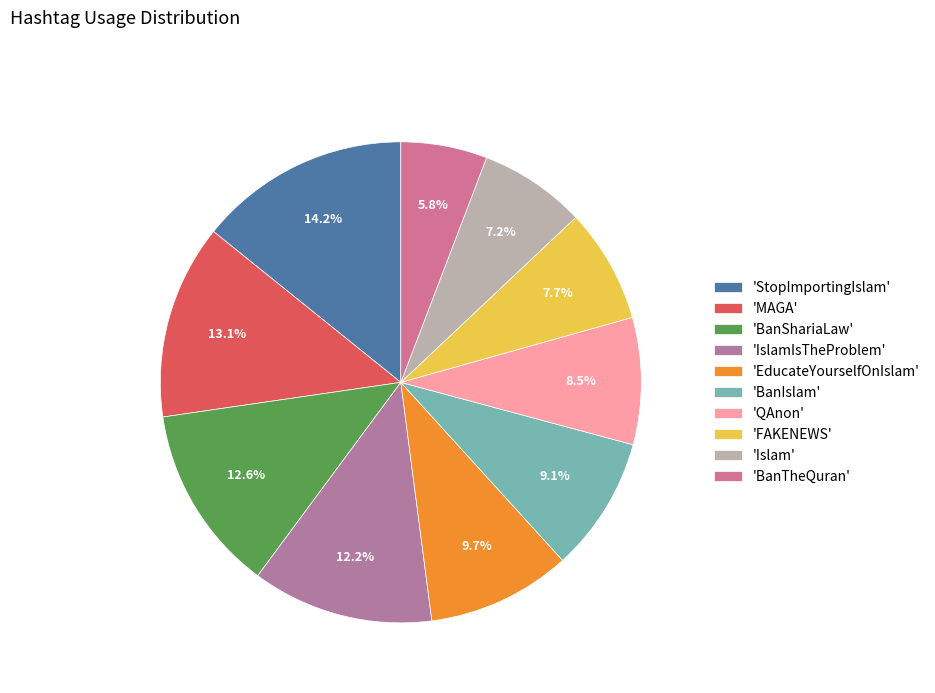

What is the largest slice in the pie chart?

'StopImportingIslam'